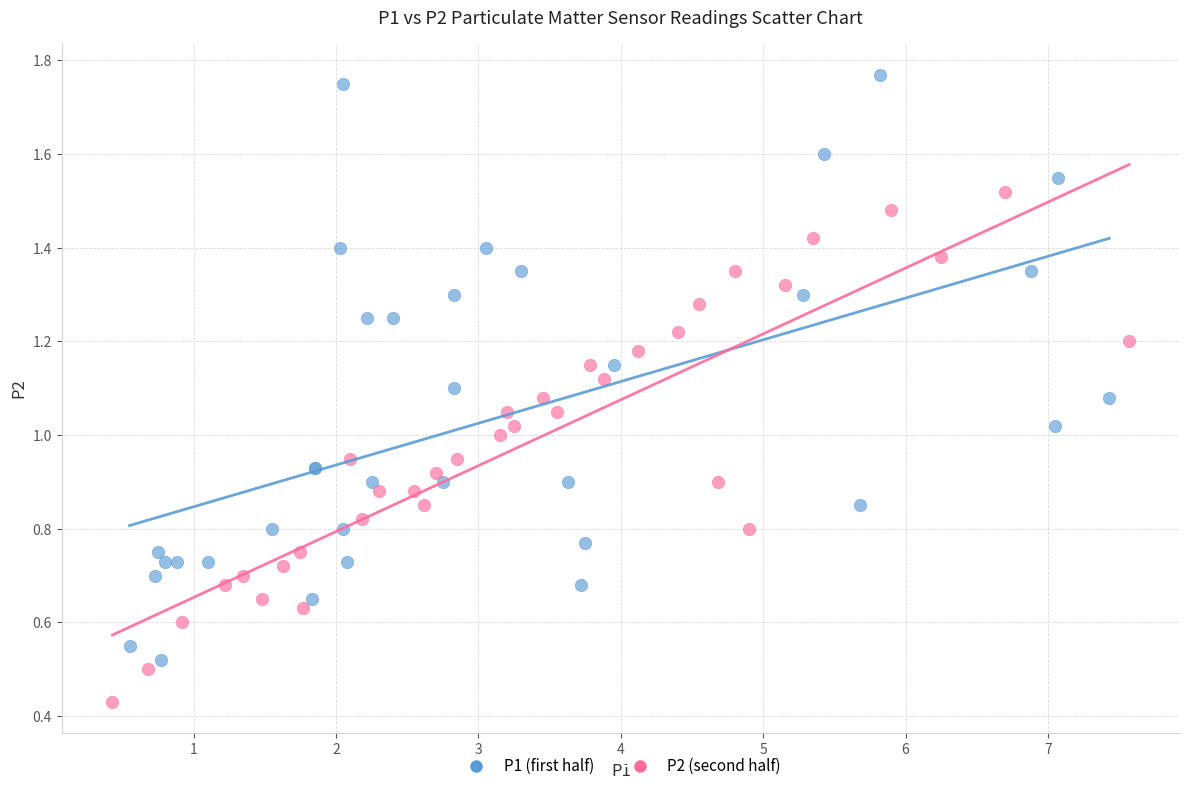

Which series reaches the maximum Y coordinate?

P1 (first half)